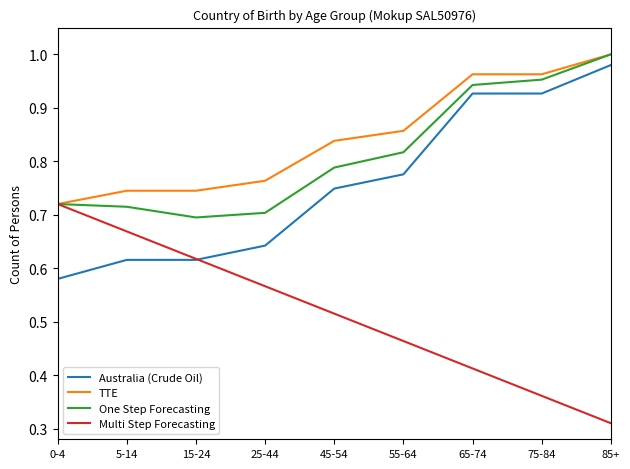

Which label corresponds to the largest value in the chart?

85+